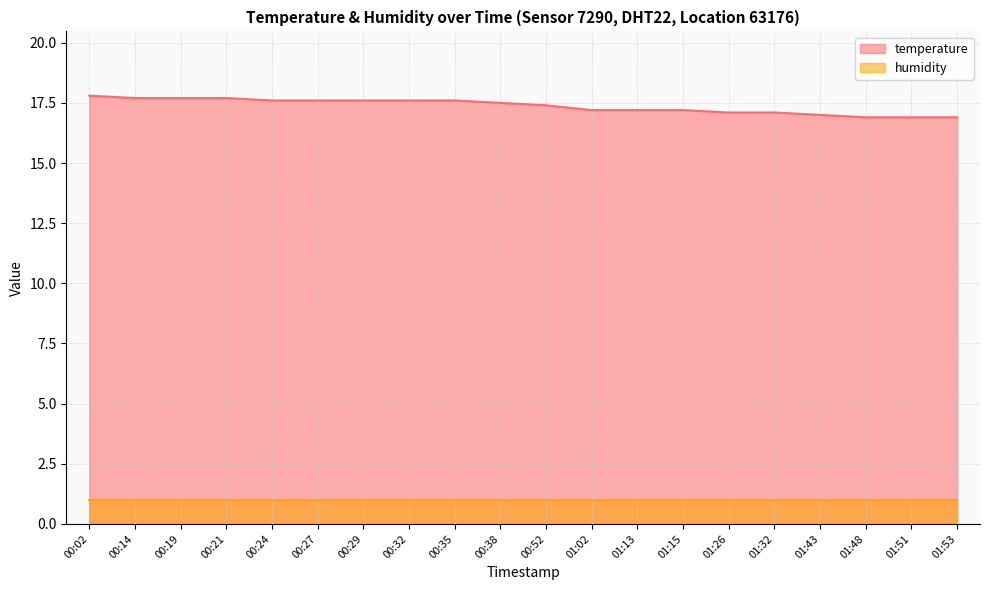

Rank the categories by value from lowest to highest.

01:48, 01:51, 01:53, 01:43, 01:26, 01:32, 01:02, 01:13, 01:15, 00:52, 00:38, 00:24, 00:27, 00:29, 00:32, 00:35, 00:14, 00:19, 00:21, 00:02